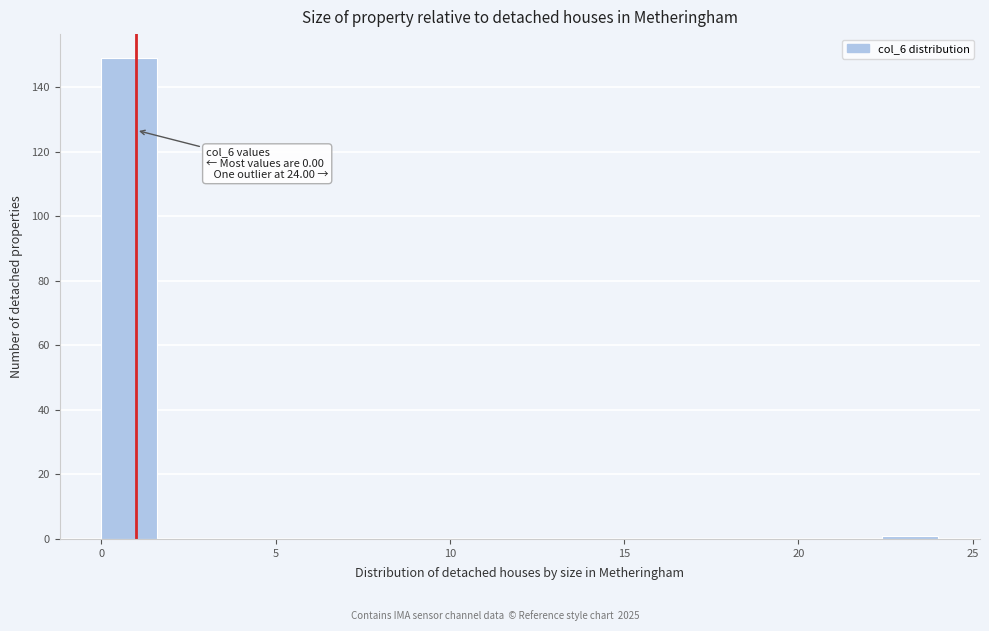

Around what value on the x-axis is the tallest bar? Give the approximate position of its centre, as read against the axis.

1.0